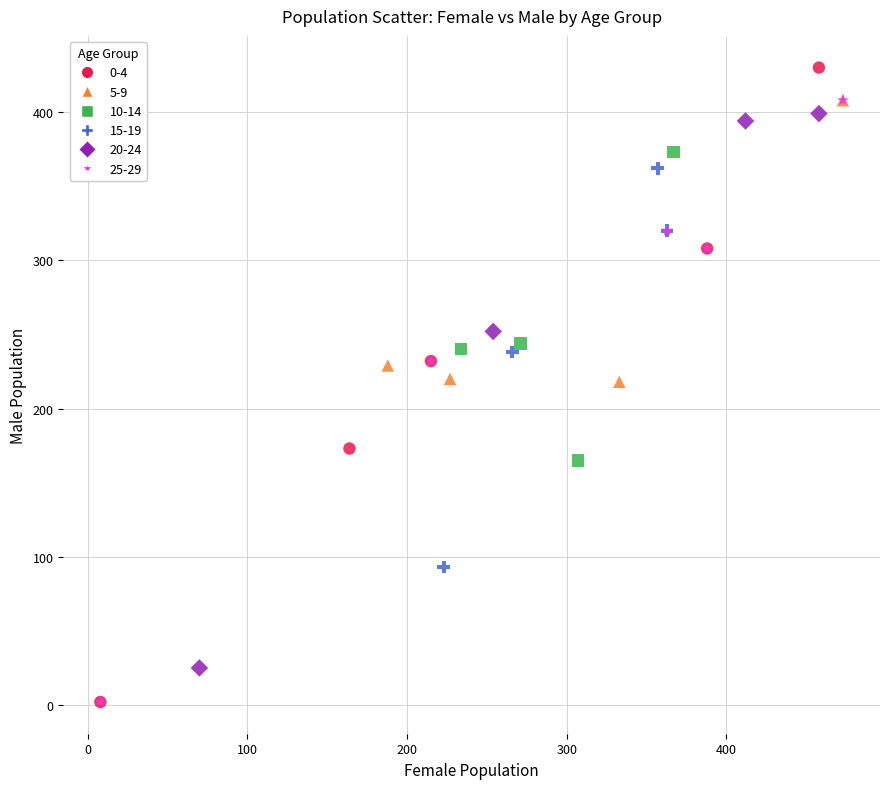

What are all the series names shown in the legend?

0-4, 5-9, 10-14, 15-19, 20-24, 25-29